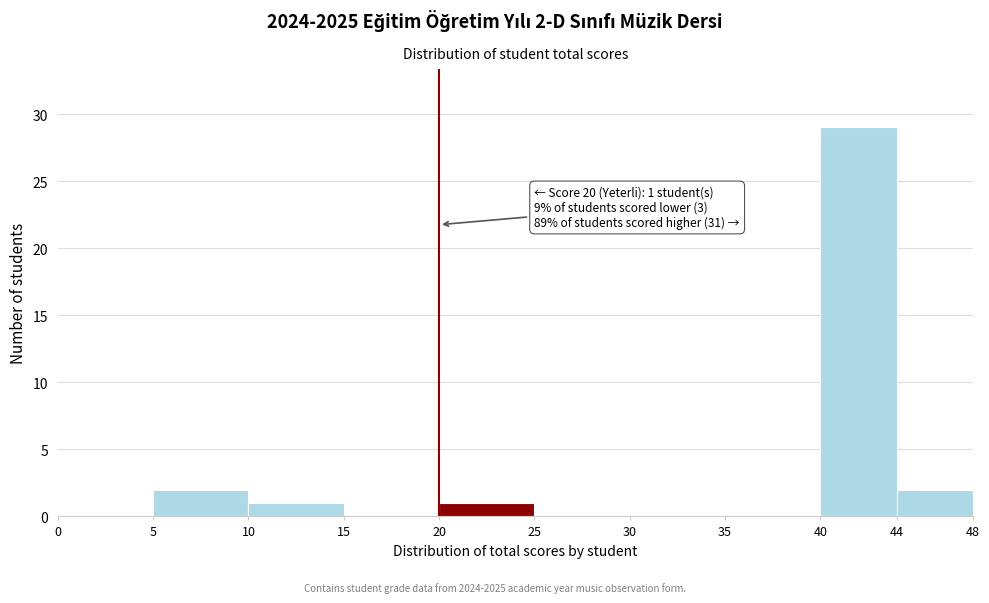

Over which range of the x-axis is the bar tallest?

40 to 44